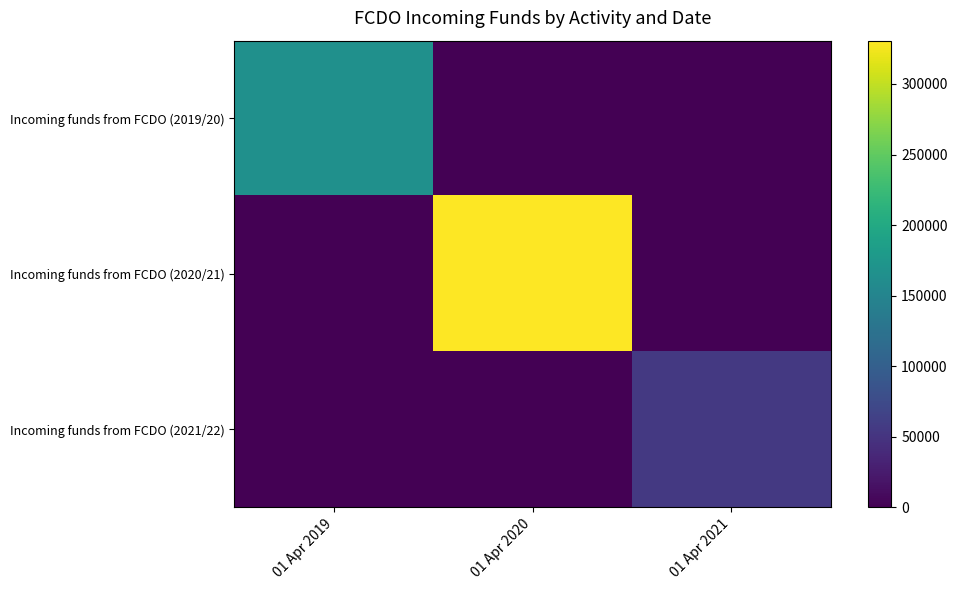

At 01 Apr 2020, list the series in order from largest to smallest.

Incoming funds from FCDO (2020/21), Incoming funds from FCDO (2019/20), Incoming funds from FCDO (2021/22)